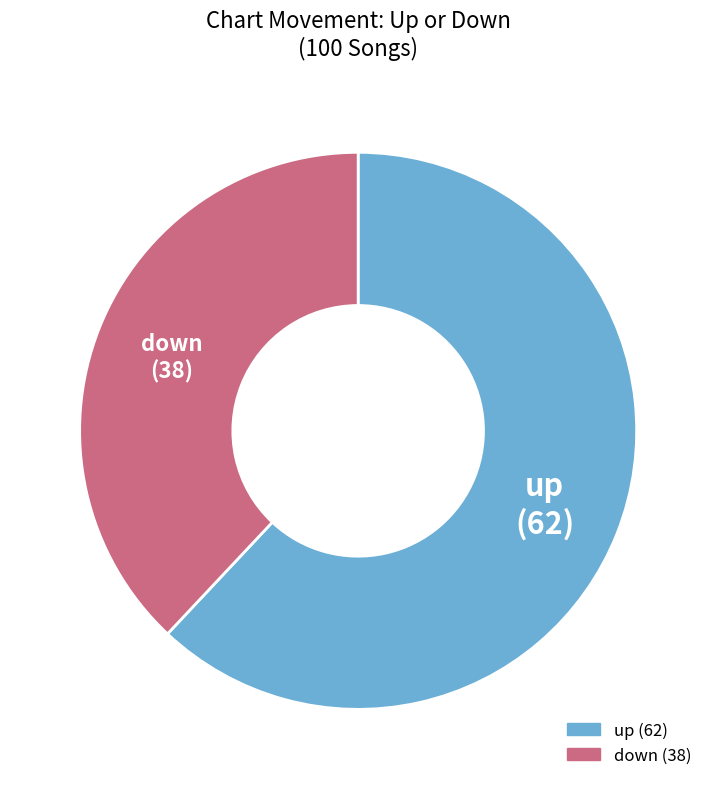

Which slice is the largest?

up